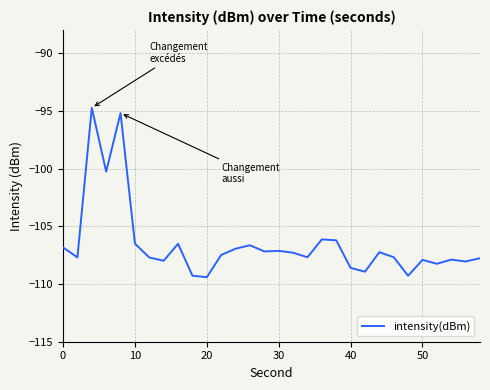

What is the difference between the second highest and minimum values?

14.2